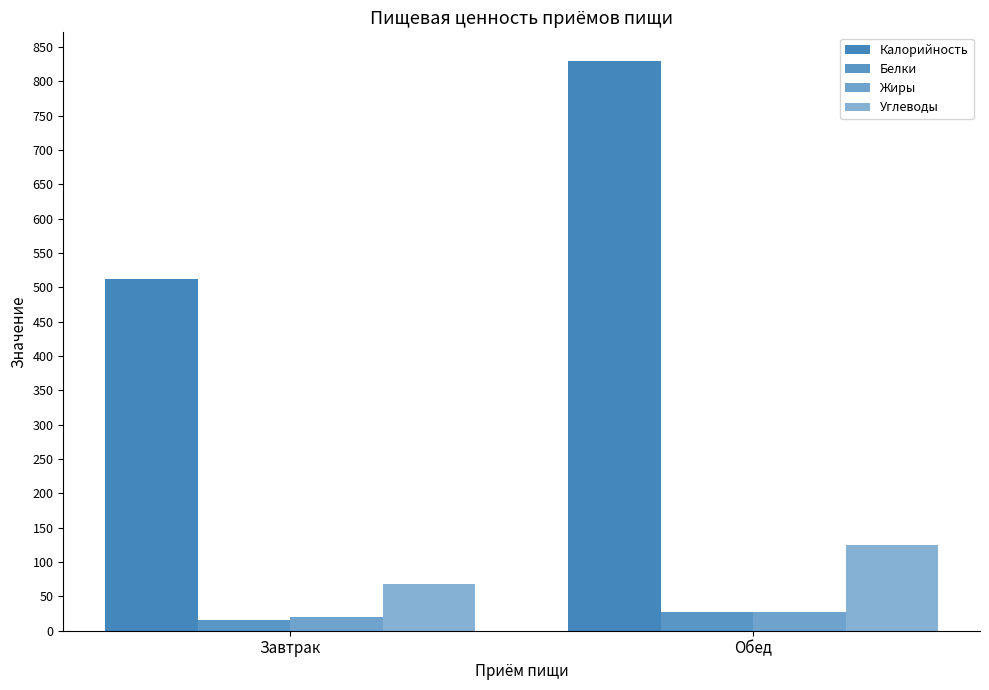

Does the chart contain stacked bars?

No